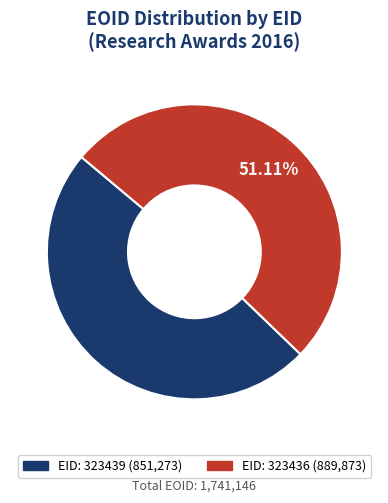

Is there any slice that represents more than half of the pie?

Yes